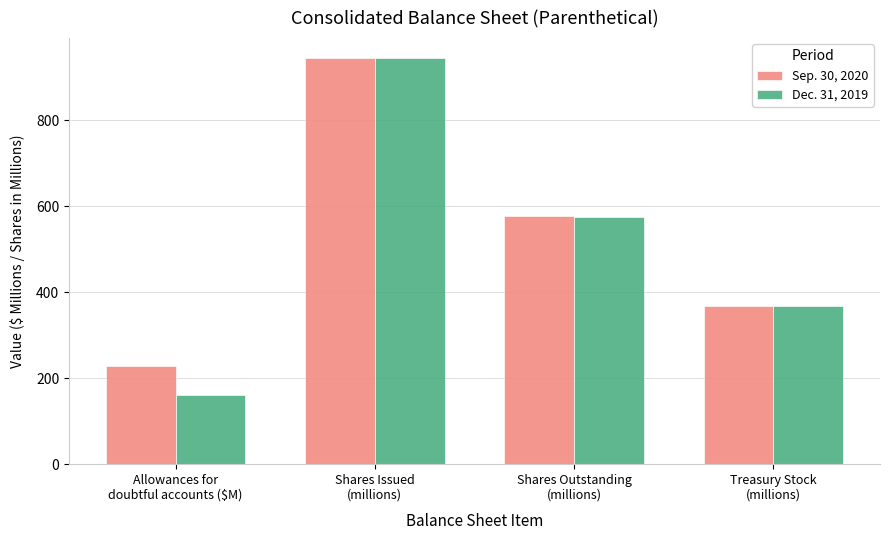

How many data points does each series have?

4